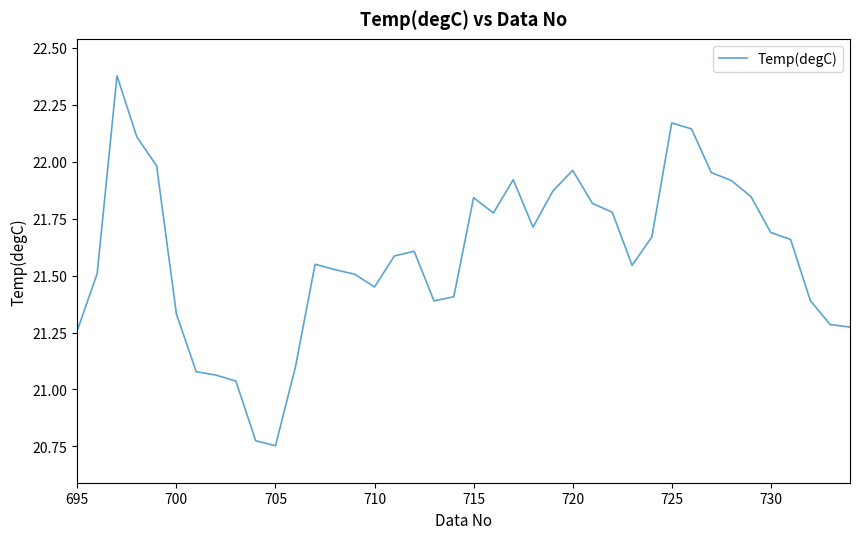

What is the sum of all values?

863.6